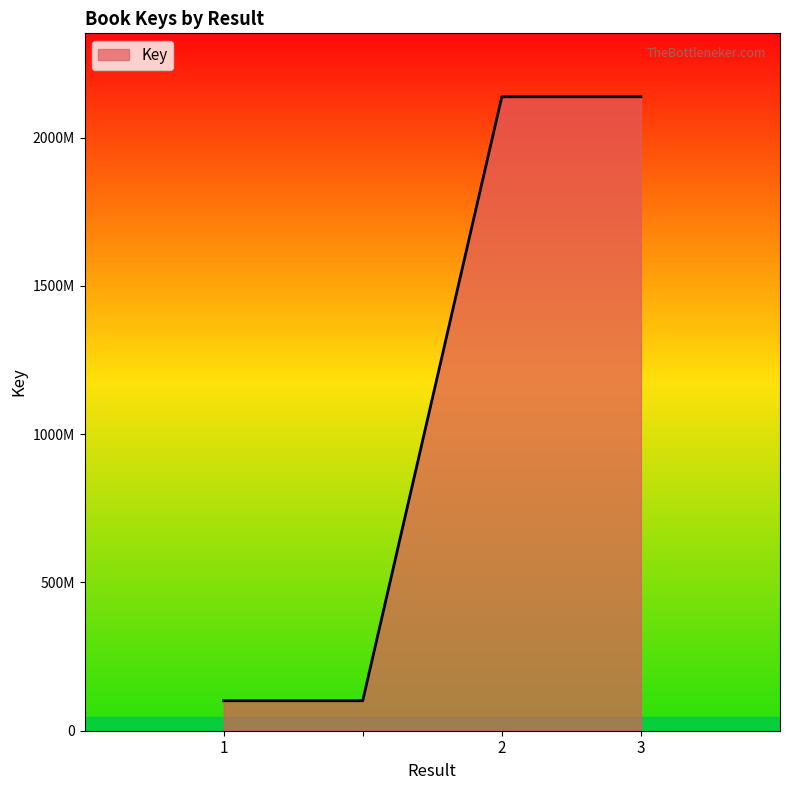

Does the chart display data point markers on the line(s)?

No